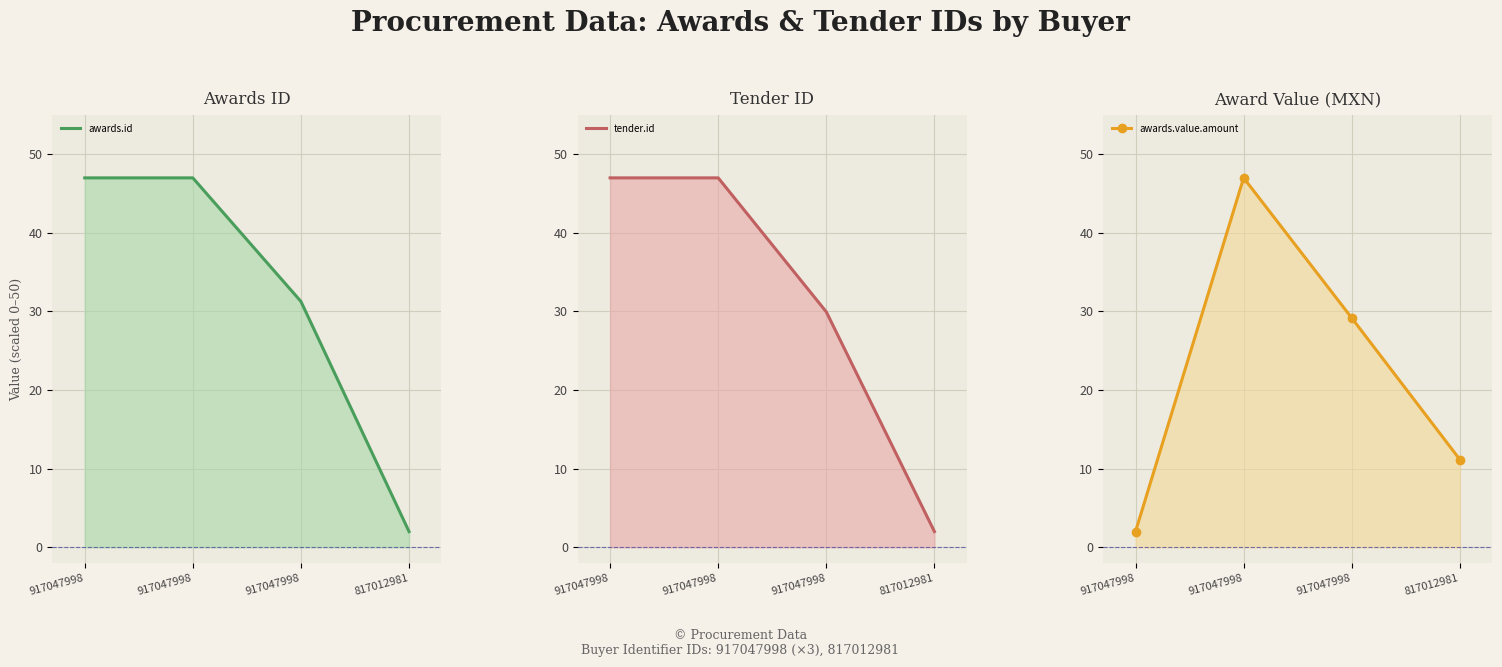

Reading left to right, transcribe all the data shown in this chart.

awards.id: 47.0	47.0	31.3	2.0
tender.id: 47.0	47.0	29.9	2.0
awards.value.amount: 2.0	47.0	29.2	11.2